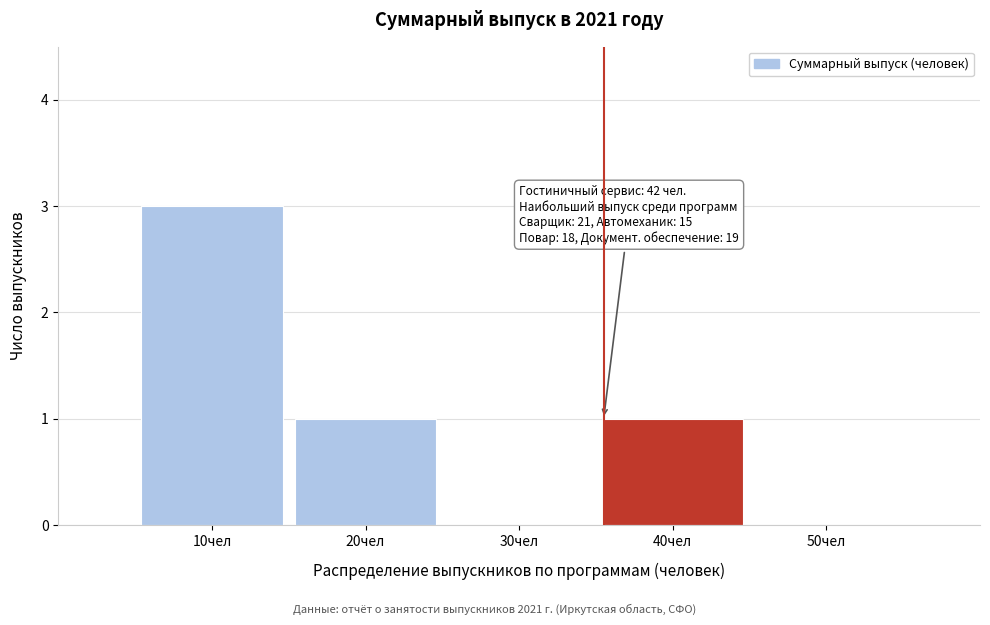

Reading left to right, transcribe all the data shown in this chart.

10чел=3	20чел=1	30чел=0	40чел=1	50чел=0